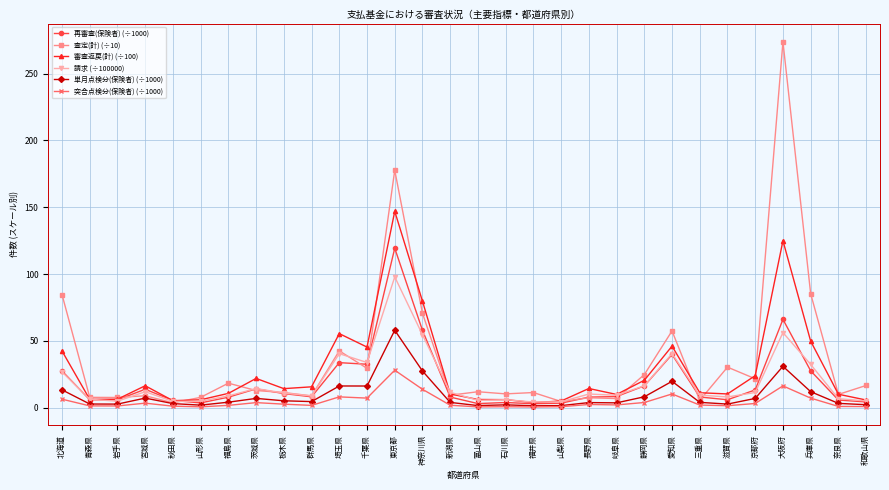

Count the number of data series in this chart.

6